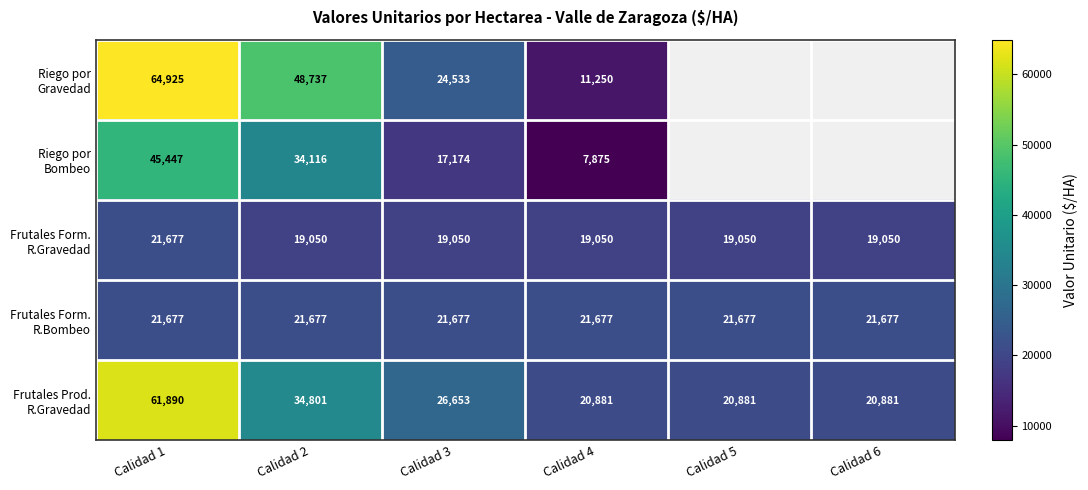

What is the total value across all series at Calidad 4?

80733